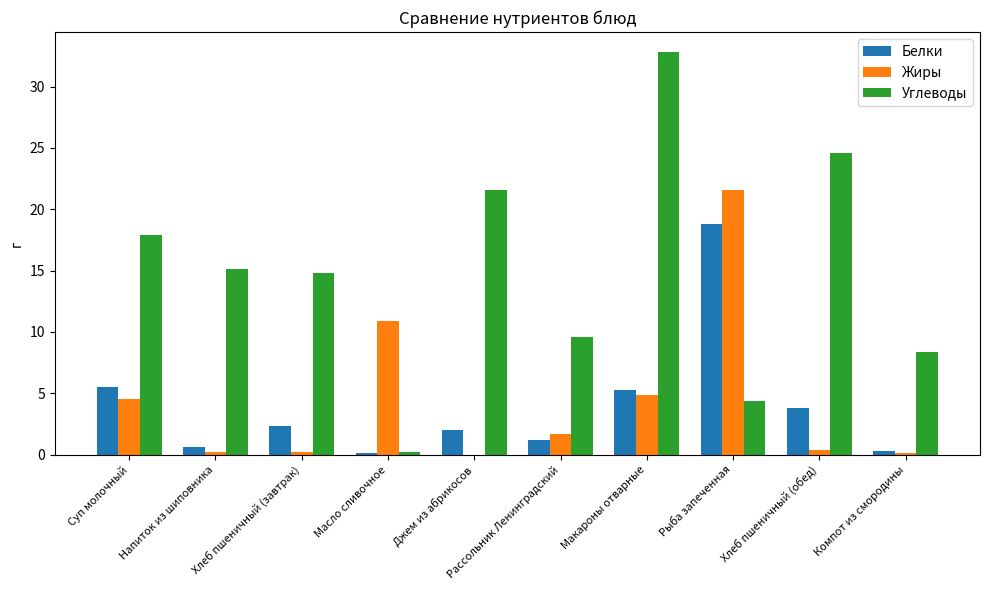

Which series has the largest range (max minus min)?

Углеводы